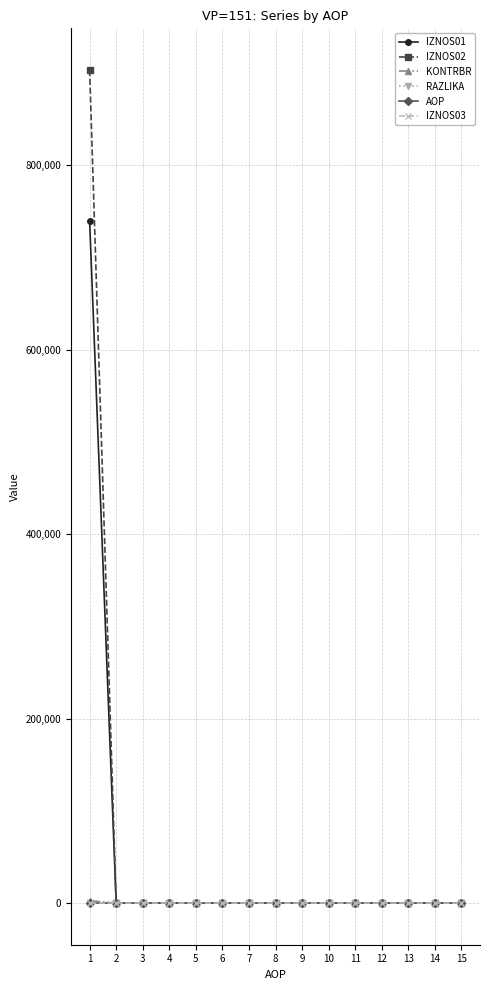

What is the value of the AOP point at the 4th from the left?

4.0